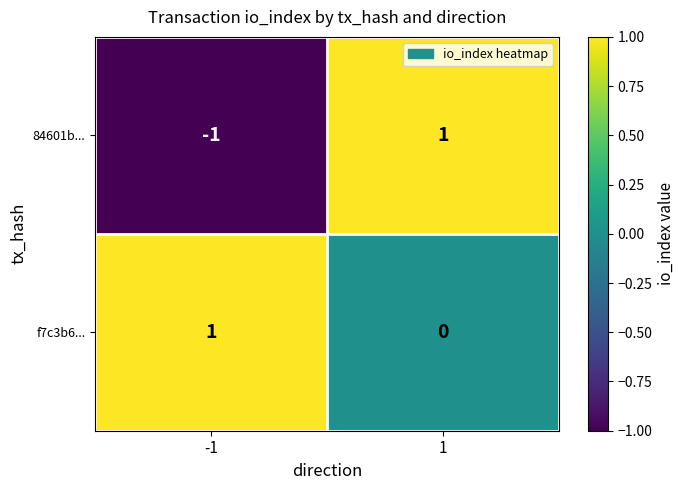

List the series in order of their overall mean, highest first.

f7c3b6..., 84601b...